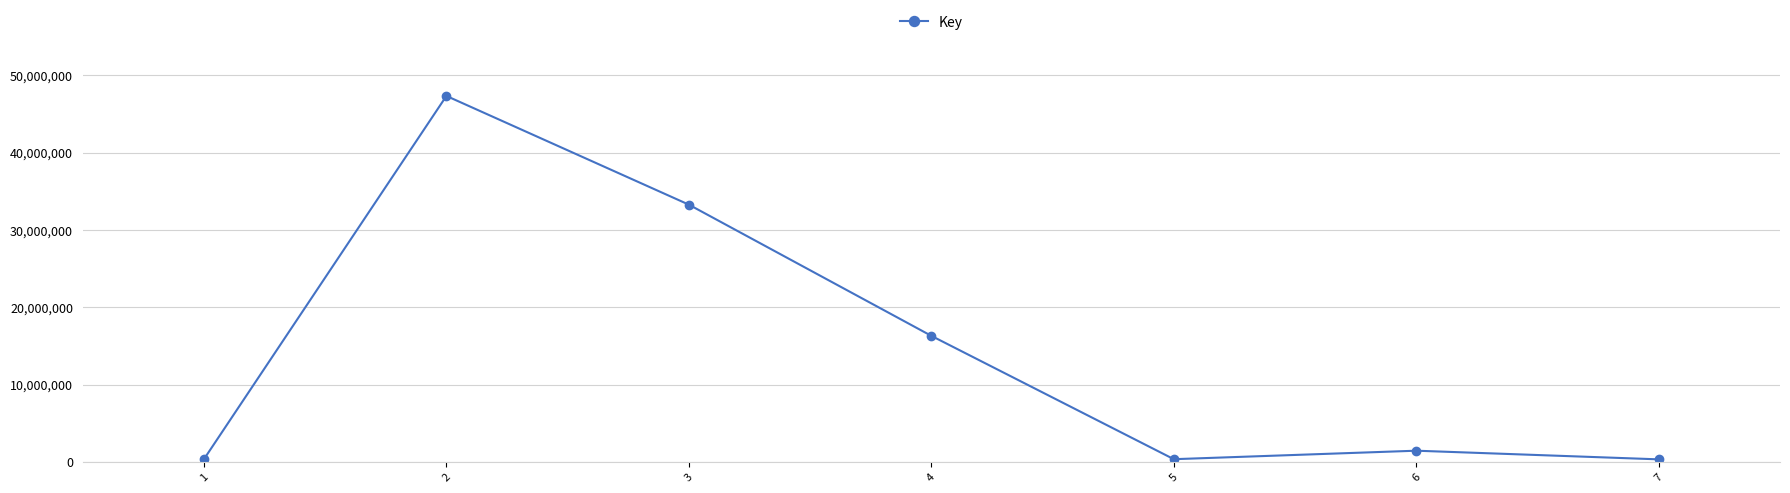

Between 7 and 3, which is larger?

3